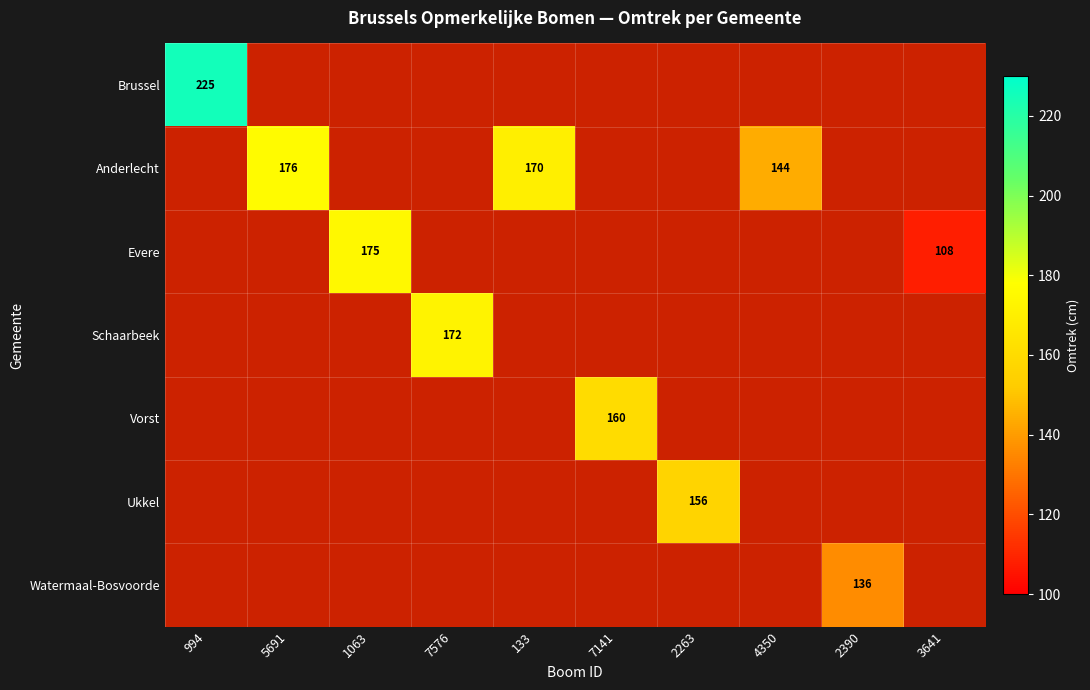

True or false: Brussel has a value of 308.3 at 994.

False